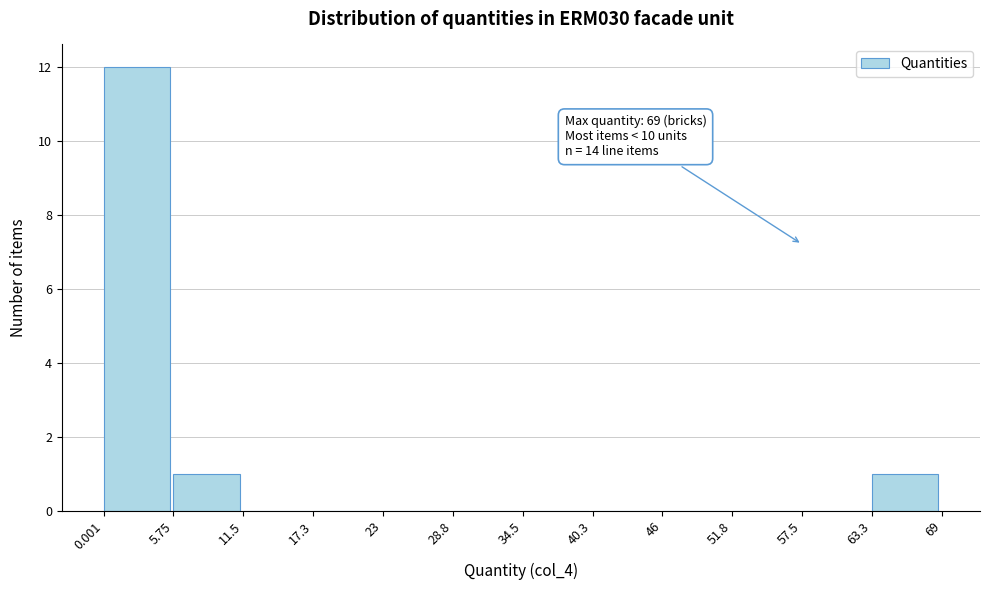

Which range on the x-axis has the tallest bar?

0.001 to 5.75